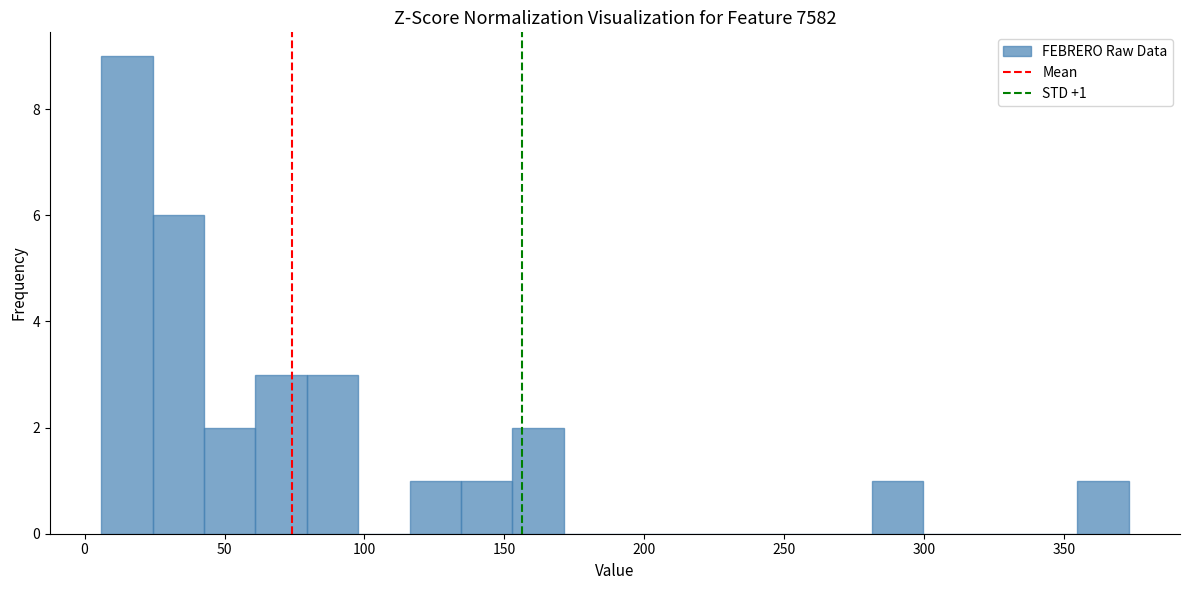

Around what value on the x-axis is the tallest bar? Give the approximate position of its centre, as read against the axis.

15